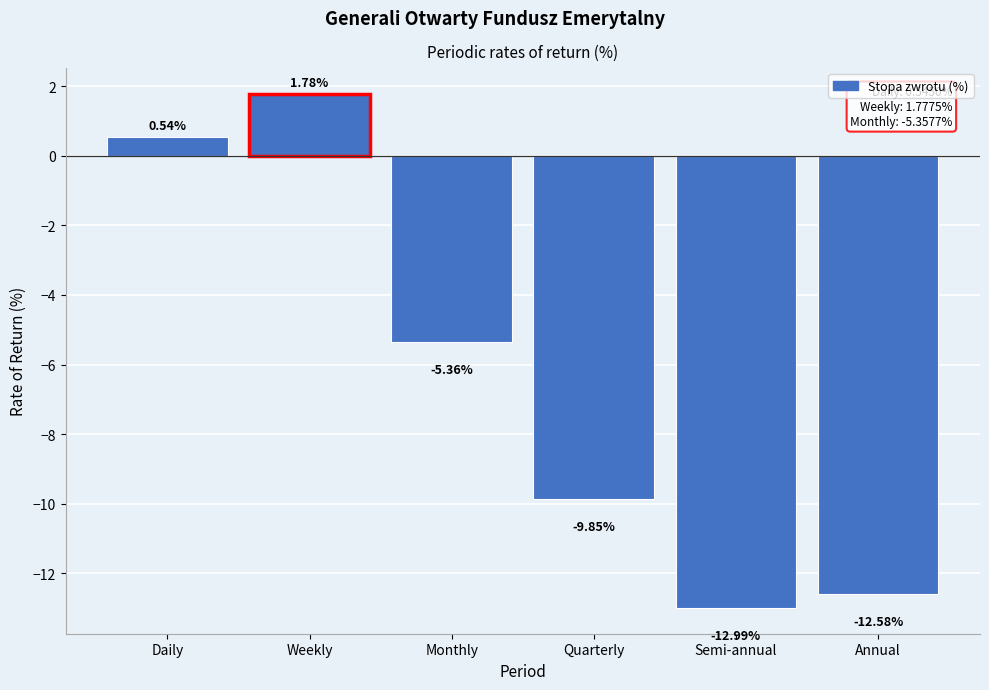

At which category does the chart reach its minimum across all series?

Semi-annual